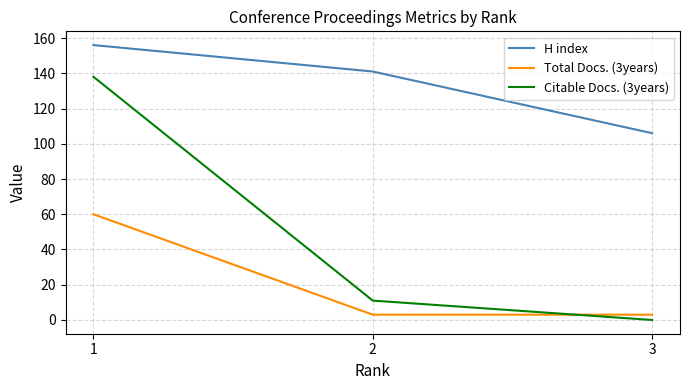

Is it true that Citable Docs. (3years) equals 11 at 2?

True